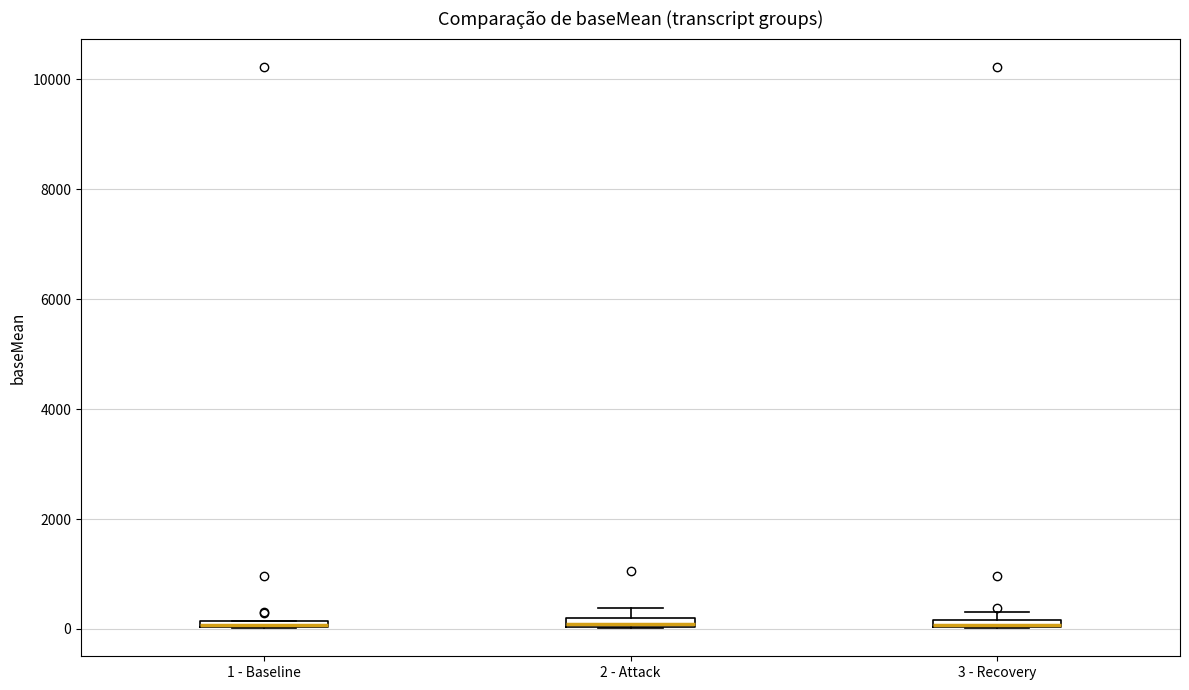

Where is the upper edge of the box for 3 - Recovery on the y-axis? The values are not printed on the chart, so give them approximately, as read against the axis.

200